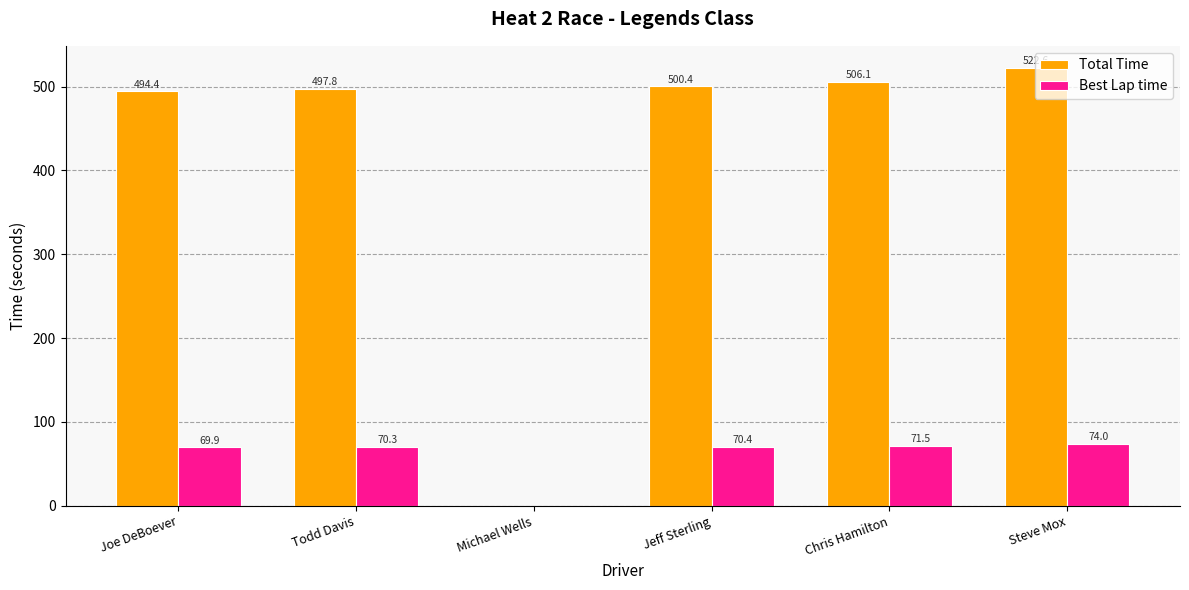

Which category has the highest value across all series?

Steve Mox